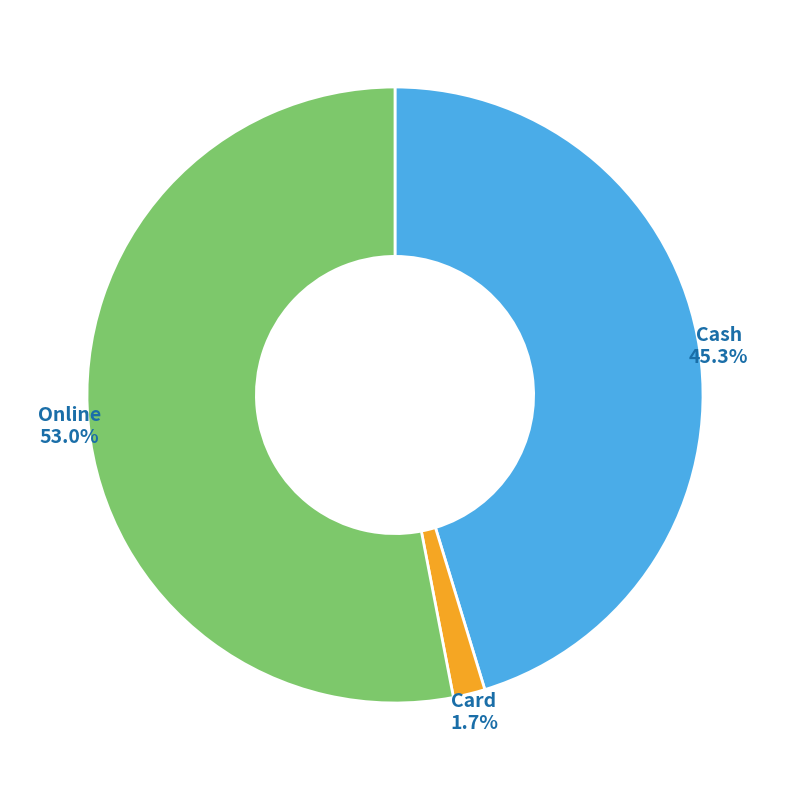

What is the ratio of the value at Online to the value at Cash?

1.2